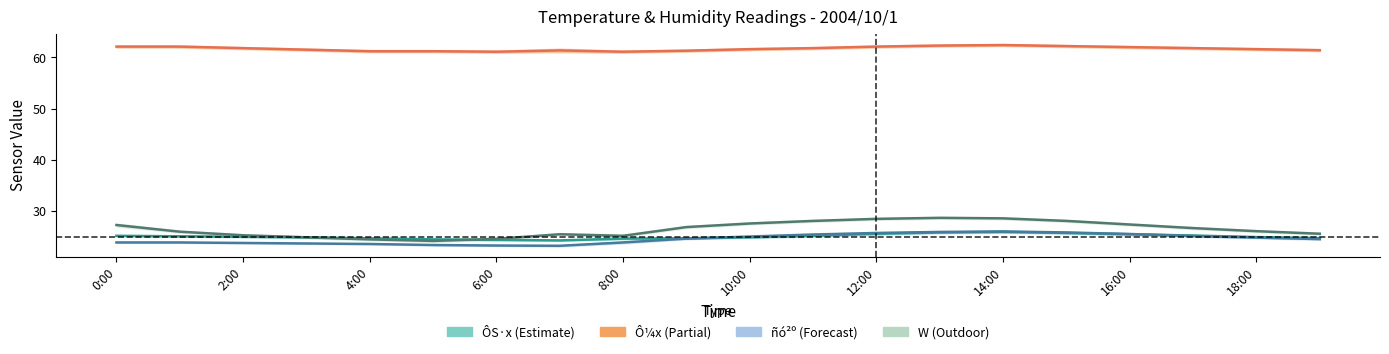

The value of ñó²º at 4:00 is 5.2. True or false?

False